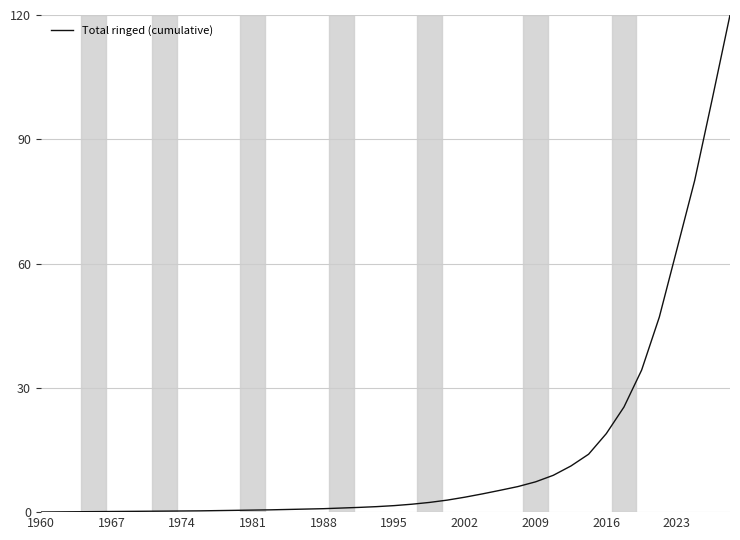

What is the maximum value shown in the chart?

120.0